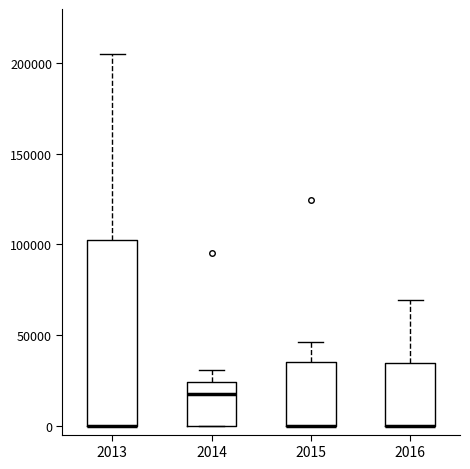

Which box is the tallest, from its lower edge to its upper edge?

2013